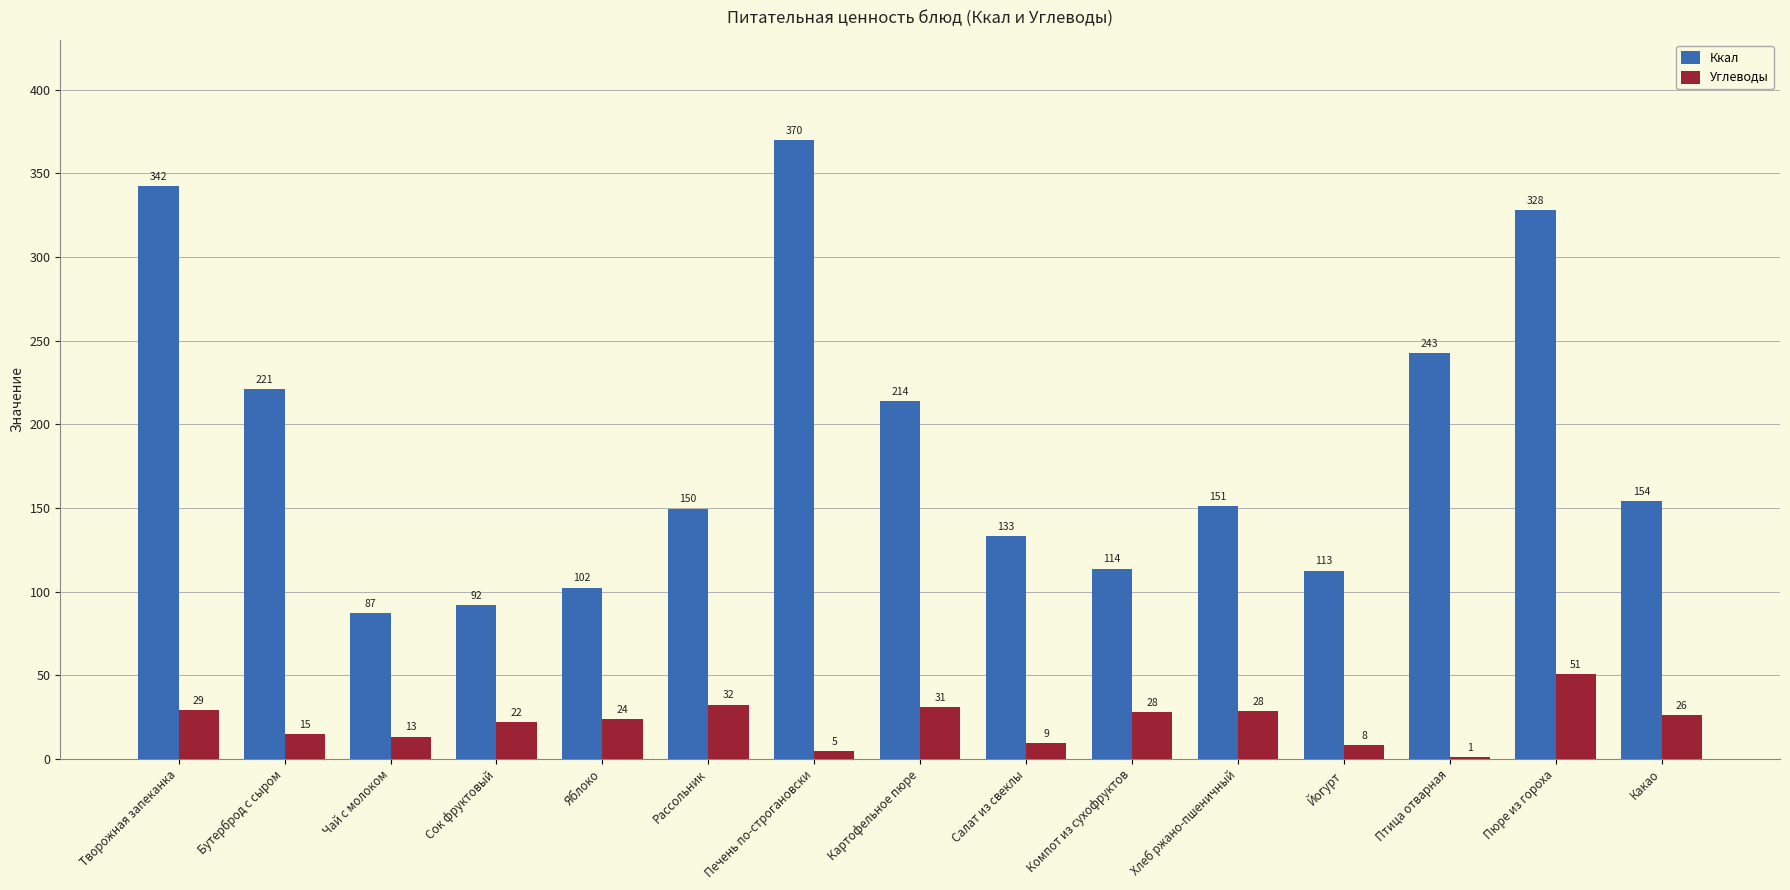

At which category is the sum across all series the highest?

Пюре из гороха